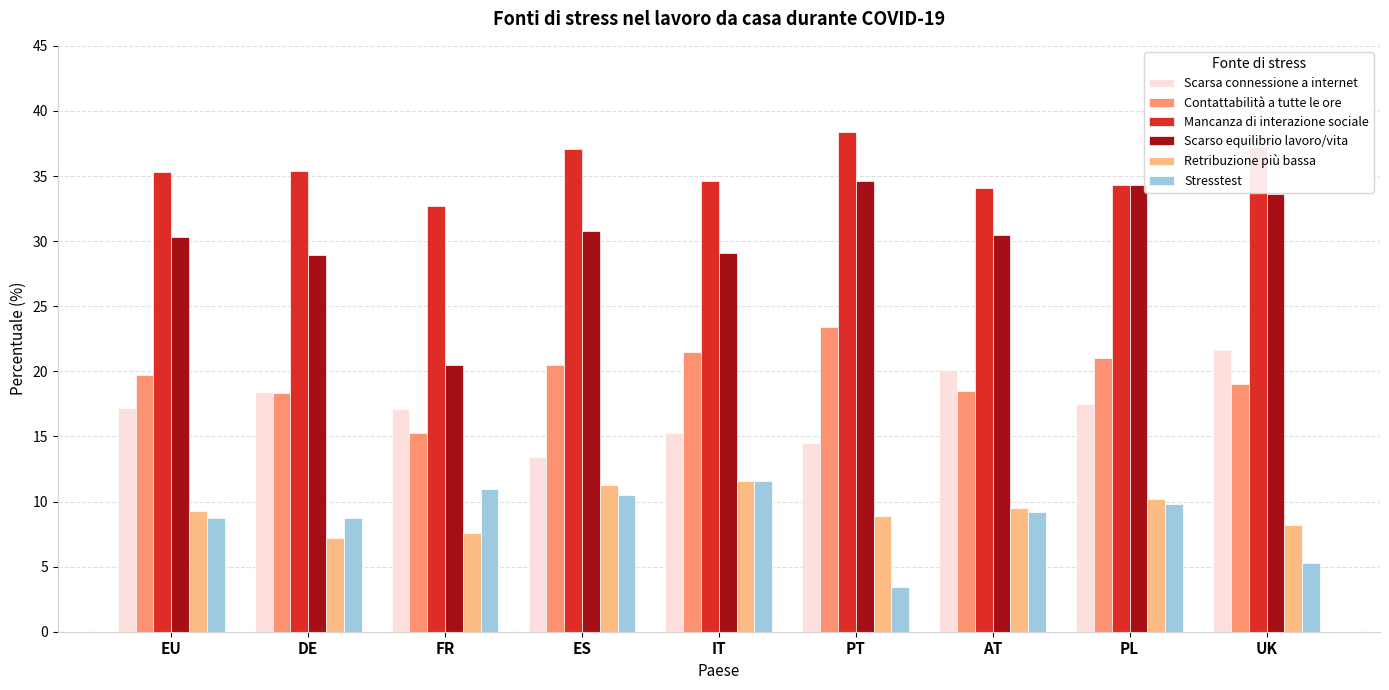

Is the value of Scarso equilibrio lavoro/vita at IT greater than the value of Mancanza di interazione sociale at AT?

No